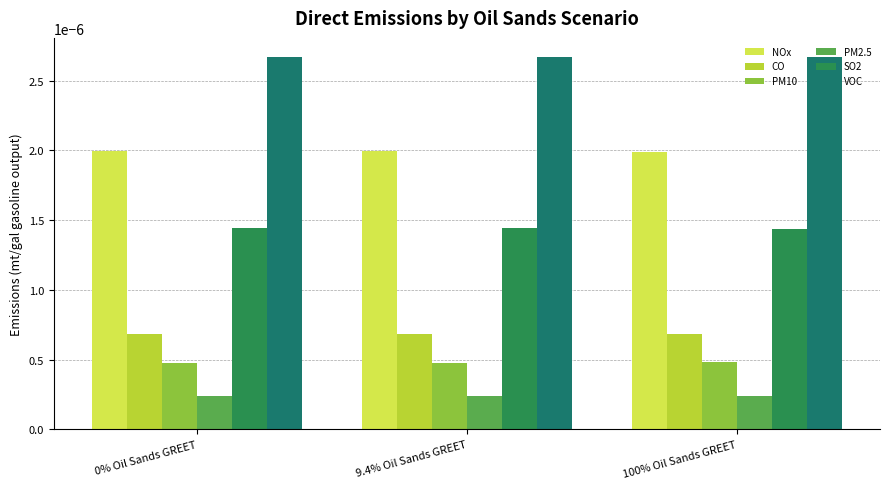

What are all the series names shown in the legend?

NOx, CO, PM10, PM2.5, SO2, VOC